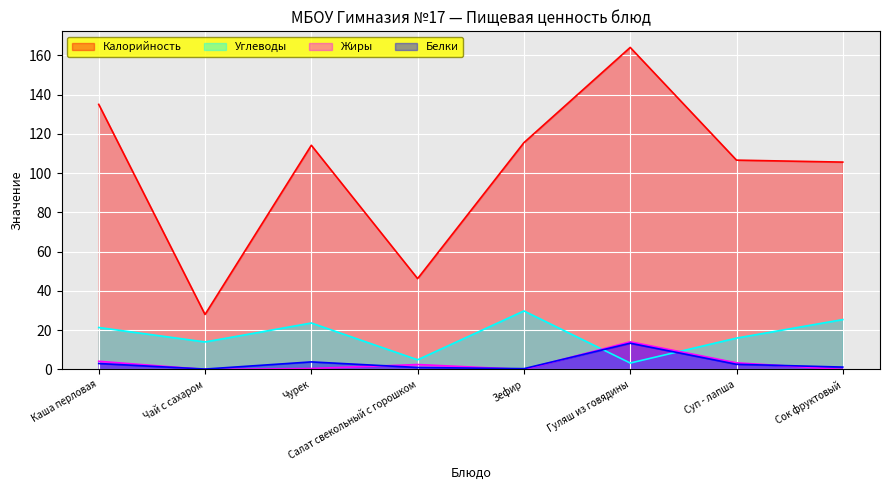

How many lines are shown in the chart?

4